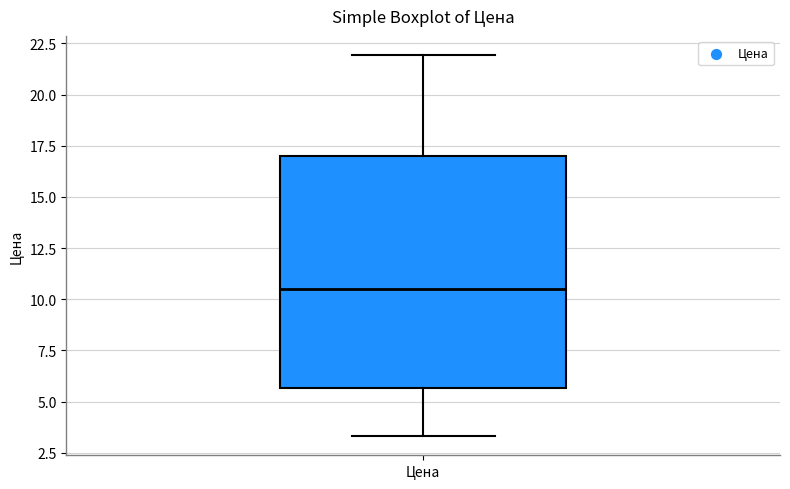

Transcribe this box plot: give where the median line is, the range the box spans, and where the two whiskers end, as read against the y-axis. The values are not printed on the chart, so give them approximately, as read against the axis.

median 10.5, box 5.5 to 17.0, whiskers 3.5 to 22.0